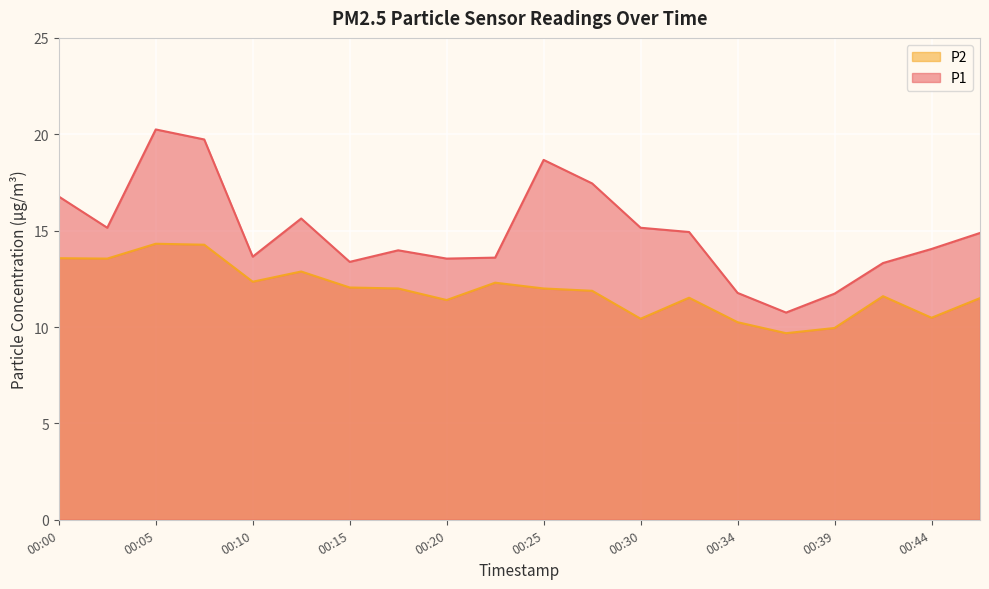

What is the minimum value shown in the chart?

9.7